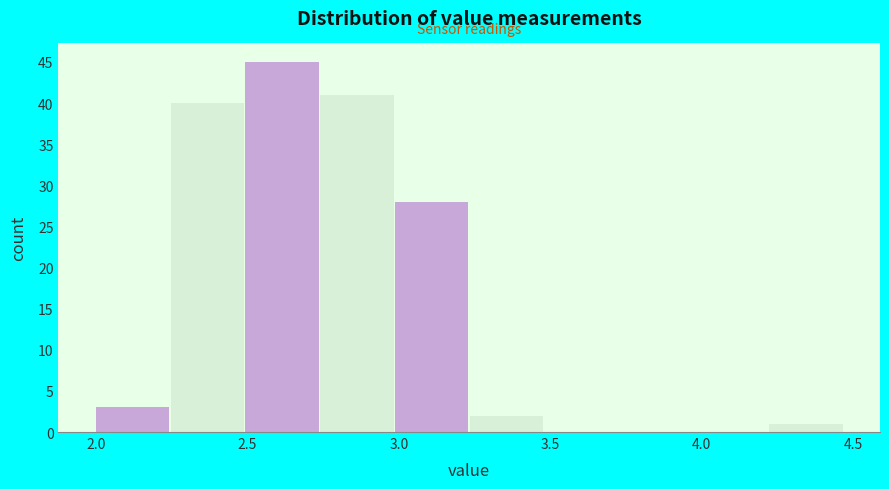

Reading left to right, transcribe this chart: for each bar, give the range it covers on the x-axis and its height. Neither the bar edges nor the heights are printed on the chart, so give them approximately, as read against the axes.

2.00 to 2.25: 3
2.25 to 2.50: 40
2.50 to 2.75: 45
2.75 to 3.00: 41
3.00 to 3.25: 28
3.25 to 3.50: 2
3.50 to 3.75: 0
3.75 to 4.00: 0
4.00 to 4.20: 0
4.20 to 4.45: 1